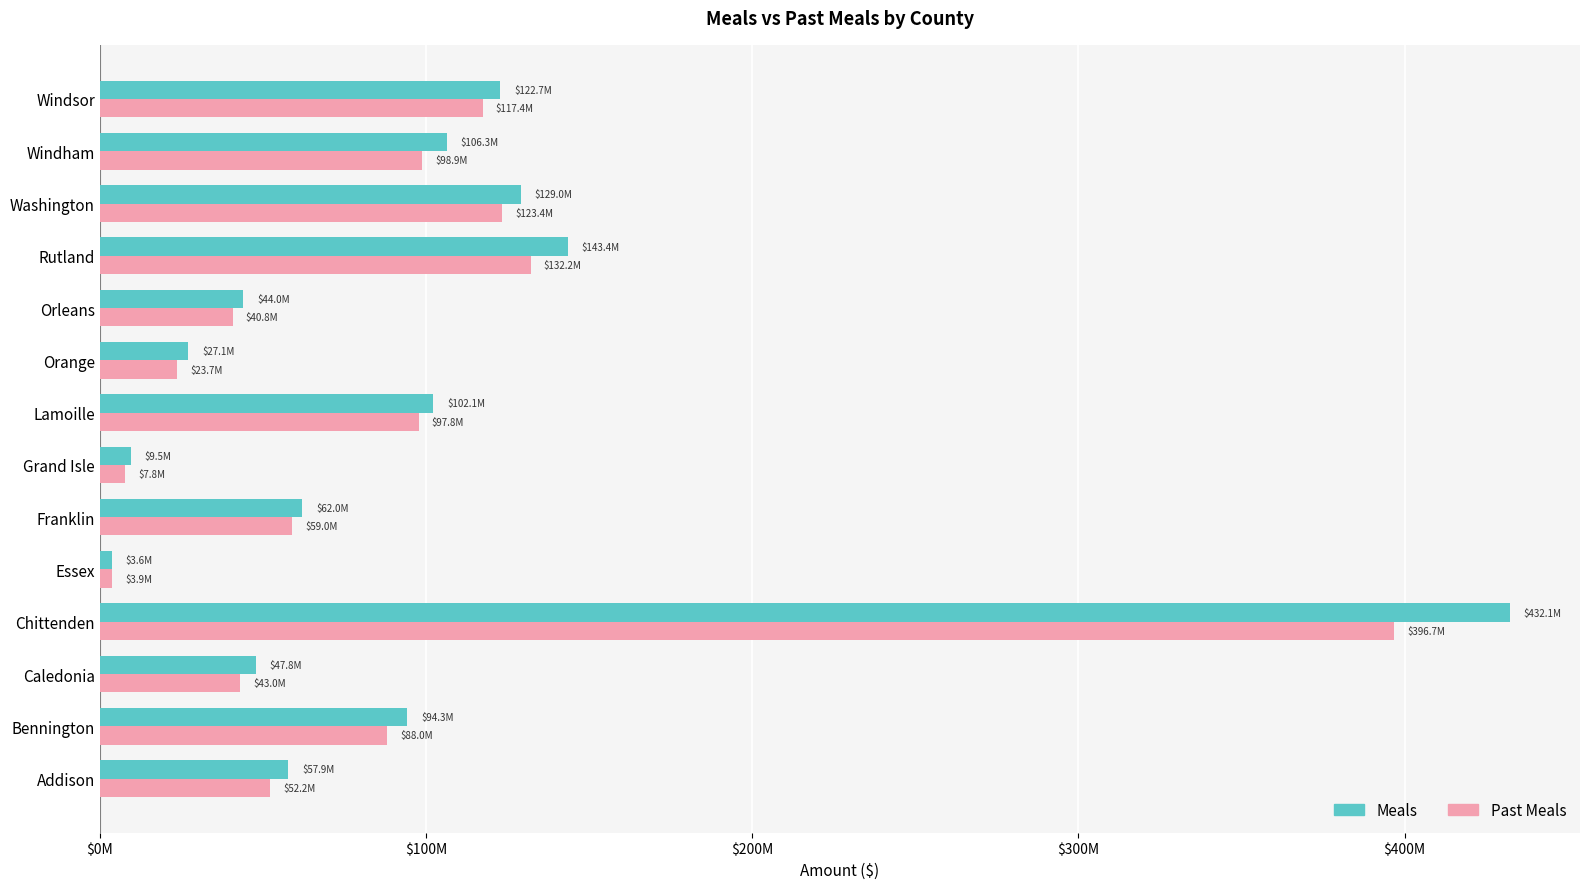

What is the sum of all Past Meals values?

1284883621.0